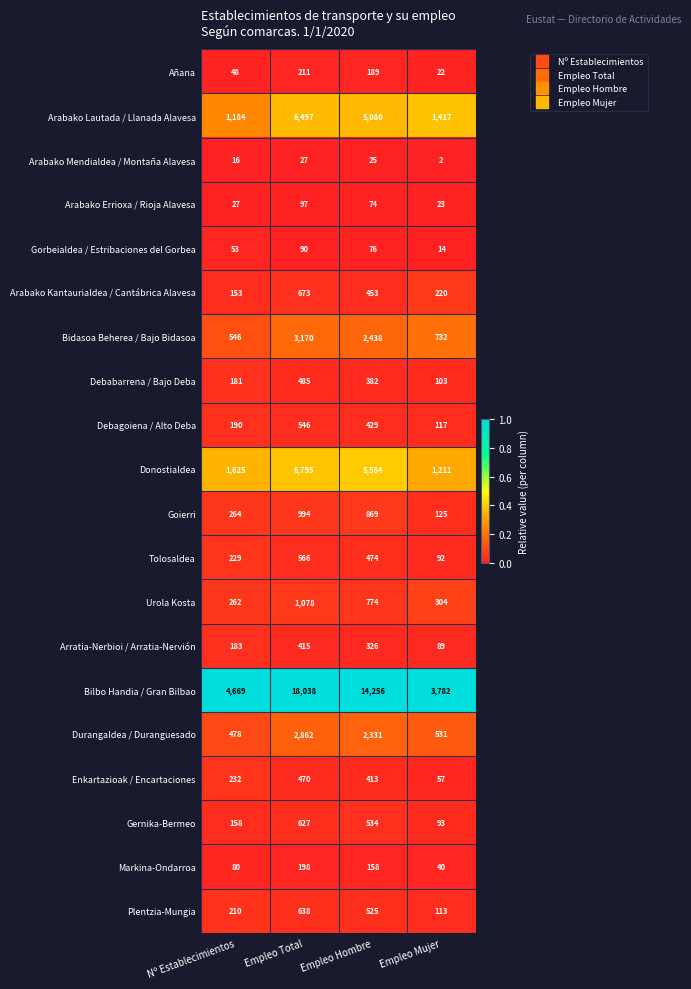

List the series in order of their peak value, highest first.

Bilbo Handia / Gran Bilbao, Donostialdea, Arabako Lautada / Llanada Alavesa, Bidasoa Beherea / Bajo Bidasoa, Durangaldea / Duranguesado, Urola Kosta, Goierri, Arabako Kantaurialdea / Cantábrica Alavesa, Plentzia-Mungia, Gernika-Bermeo, Tolosaldea, Debagoiena / Alto Deba, Debabarrena / Bajo Deba, Enkartazioak / Encartaciones, Arratia-Nerbioi / Arratia-Nervión, Añana, Markina-Ondarroa, Arabako Errioxa / Rioja Alavesa, Gorbeialdea / Estribaciones del Gorbea, Arabako Mendialdea / Montaña Alavesa